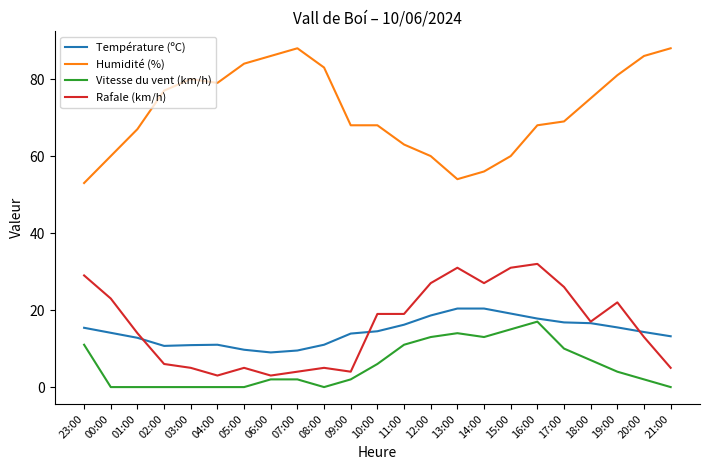

What is the lowest value of the Humidité (%) series?

53.0